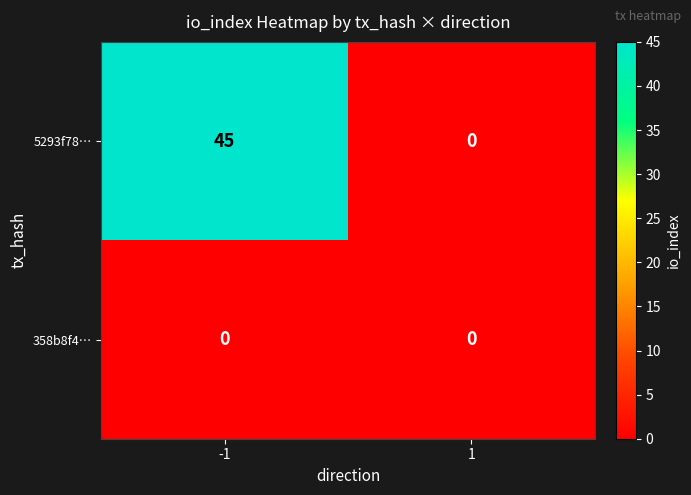

Between -1 and 1, which series saw the biggest shift?

5293f78…